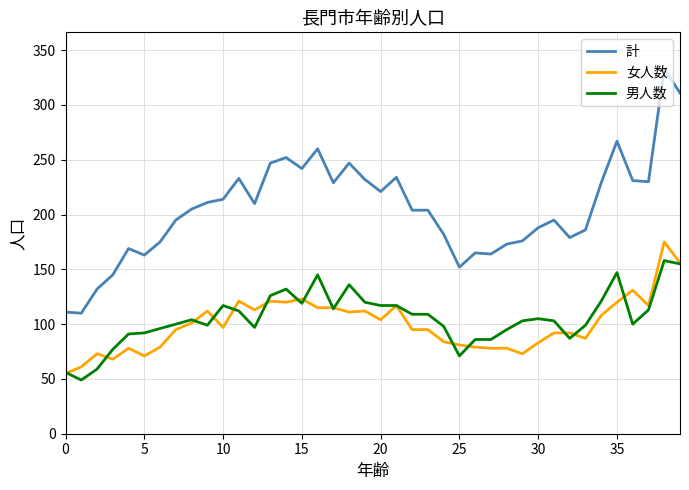

What is the greatest value displayed?

333